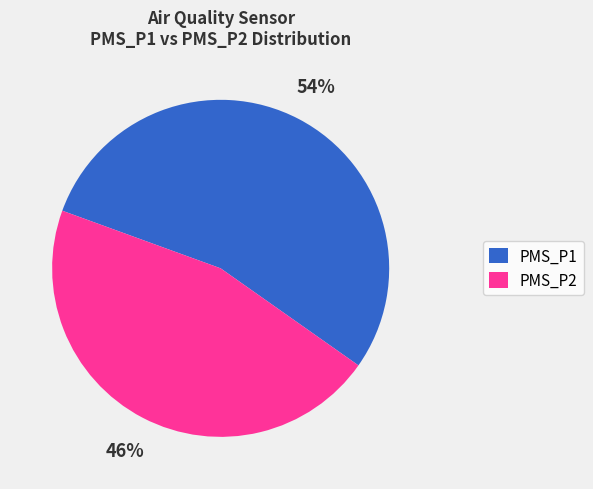

Approximately how many times larger is the value at PMS_P1 compared to PMS_P2?

1.2